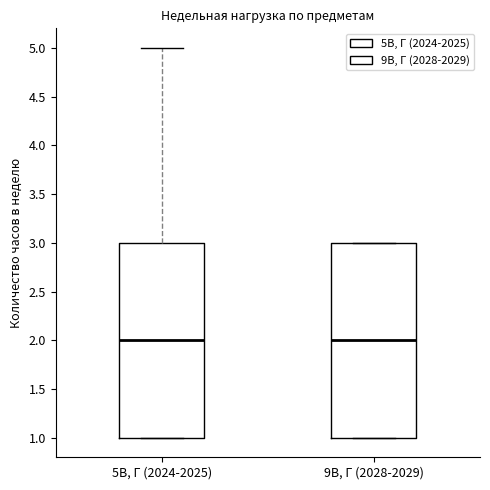

Reading left to right, transcribe this box plot: for each box, give where its median line is, the range the box spans, and where its two whiskers end, as read against the y-axis. The values are not printed on the chart, so give them approximately, as read against the axis.

5В, Г (2024-2025): median 2, box 1 to 3, whiskers 1 to 5
9В, Г (2028-2029): median 2, box 1 to 3, whiskers 1 to 3